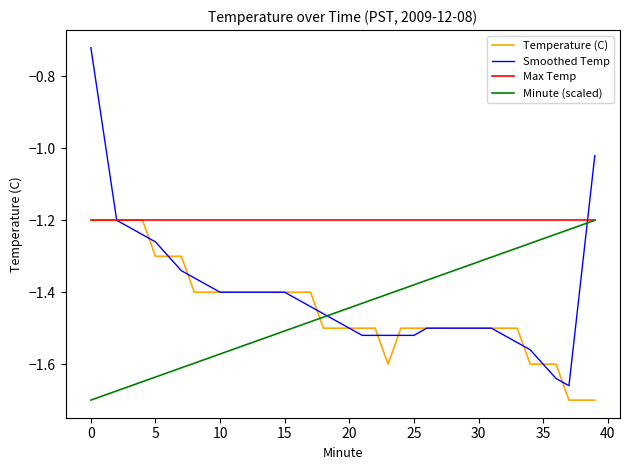

Which series has the widest spread of values?

Smoothed Temp